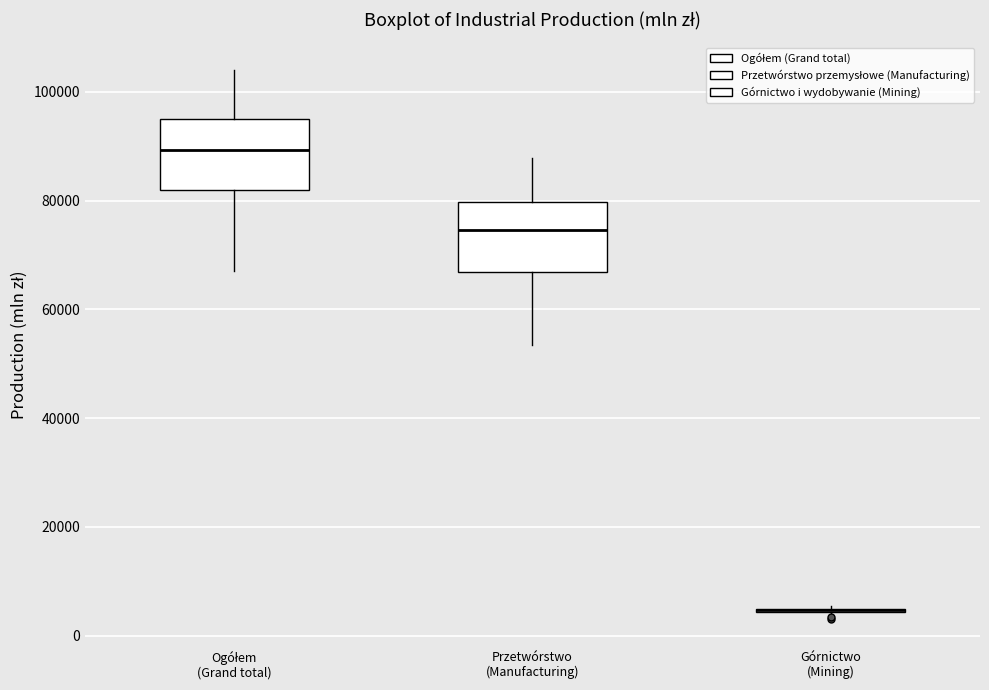

Reading left to right, read every box against the y-axis: the position of its median line, the range the box covers, and the ends of its whiskers. The values are not printed on the chart, so give them approximately, as read against the axis.

Ogółem (Grand total): median 90000, box 82000 to 96000, whiskers 68000 to 104000
Przetwórstwo (Manufacturing): median 74000, box 66000 to 80000, whiskers 54000 to 88000
Górnictwo (Mining): box collapsed to a line at 4000, whiskers 4000 to 6000